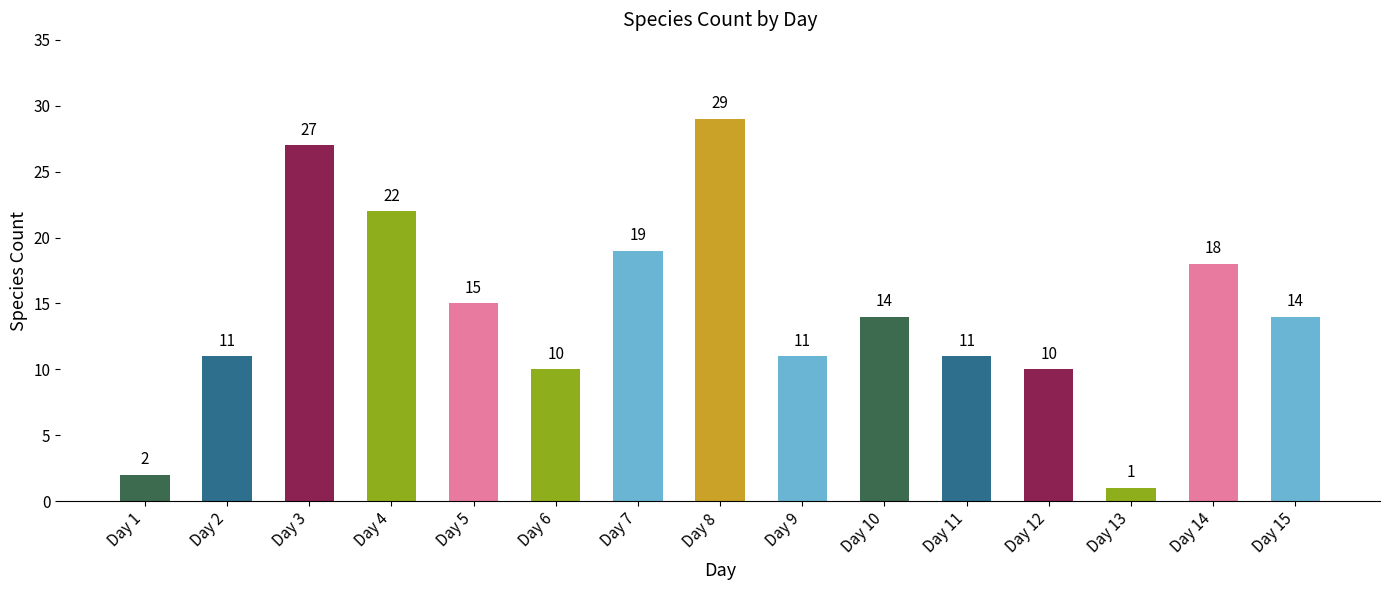

The chart shows a value of 18 at Day 14. True or false?

True